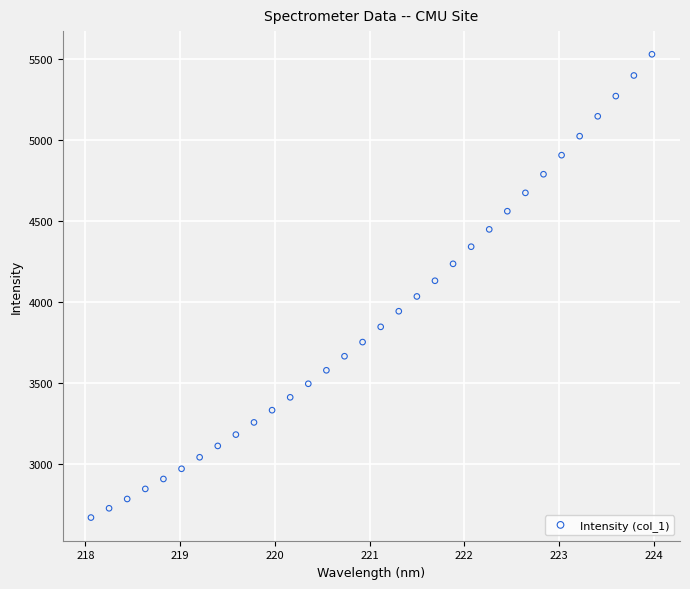

What Y value in the scatter plot is closest to 4102?

4133.9